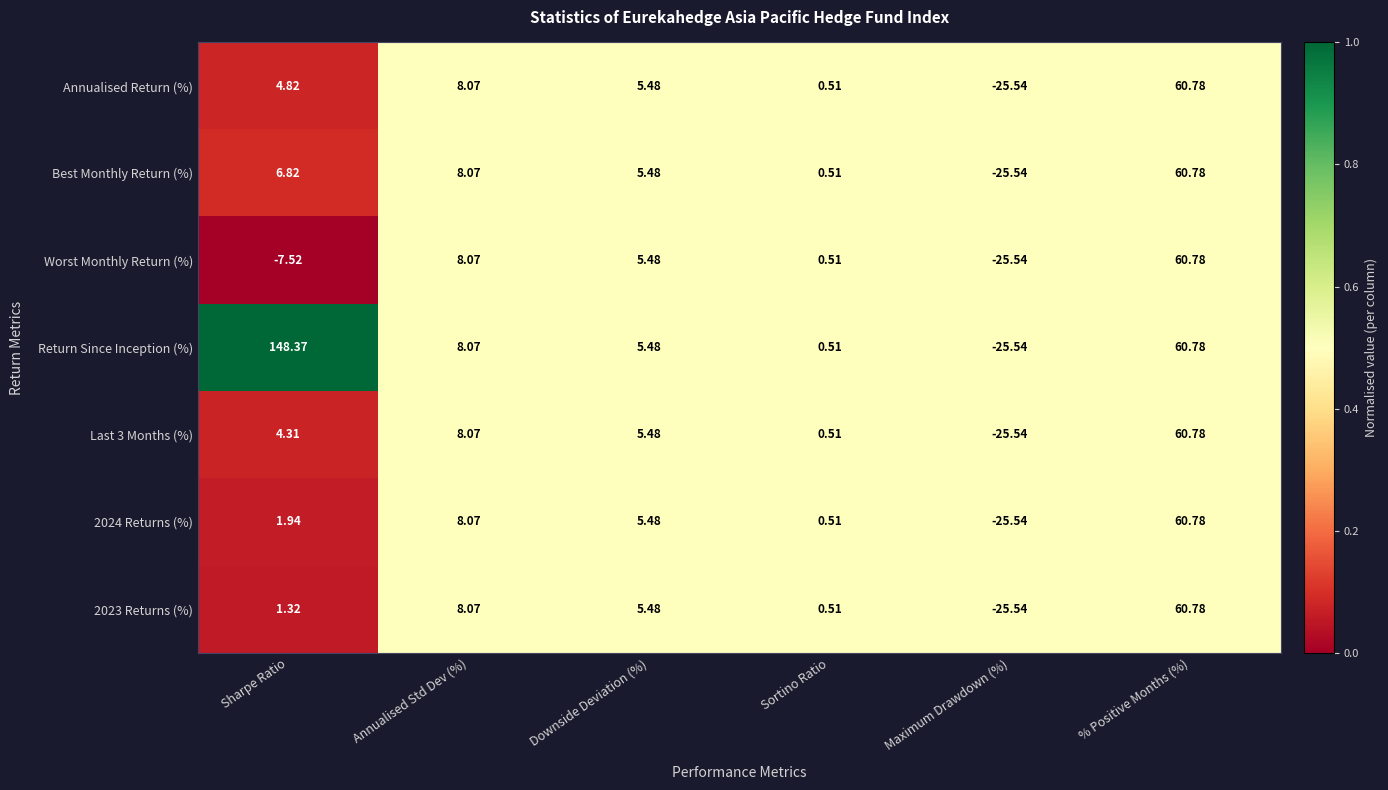

List the labels in order of Return Since Inception (%) value, largest first.

Sharpe Ratio, % Positive Months (%), Annualised Std Dev (%), Downside Deviation (%), Sortino Ratio, Maximum Drawdown (%)